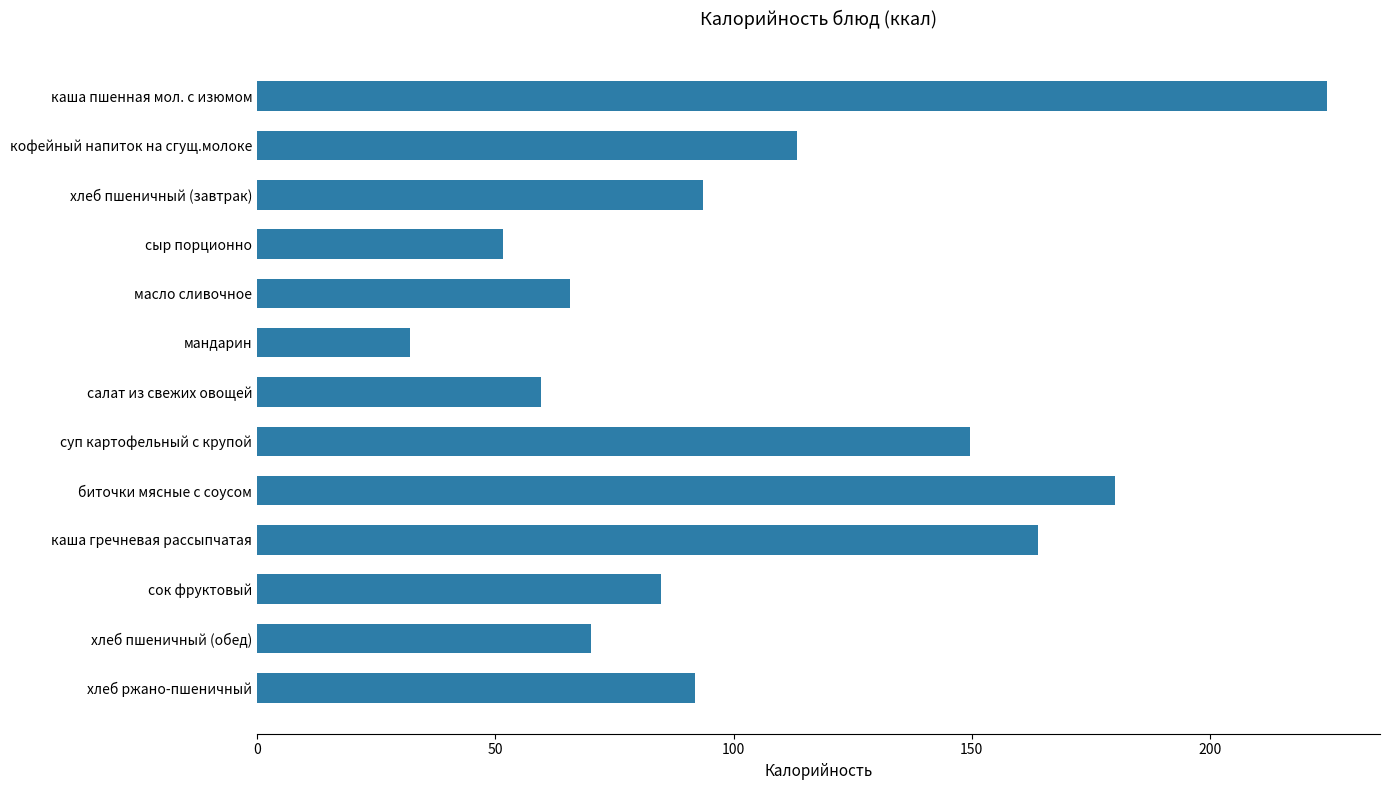

What is the ratio of the value at масло сливочное to the value at биточки мясные с соусом?

0.4